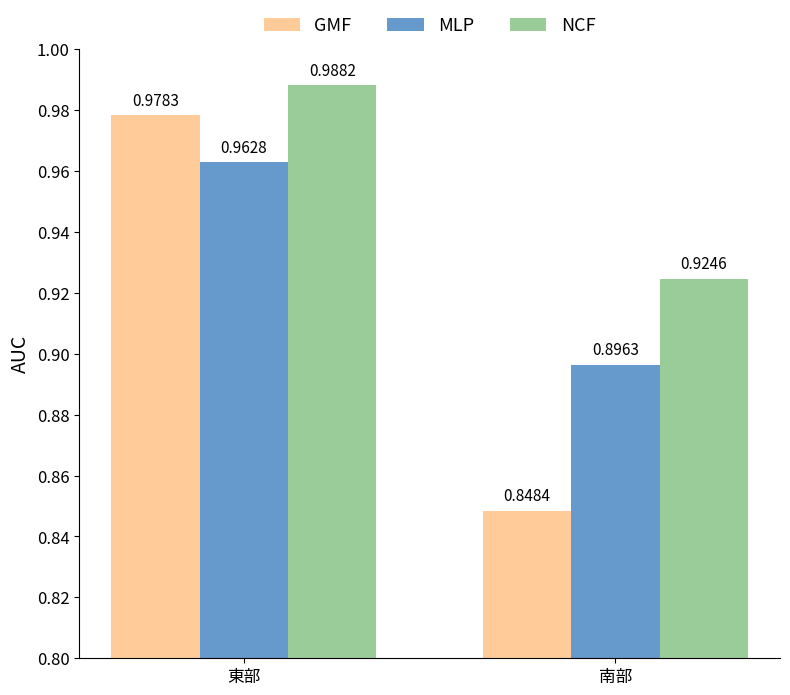

Count the MLP values in the range 0 to 1.

2